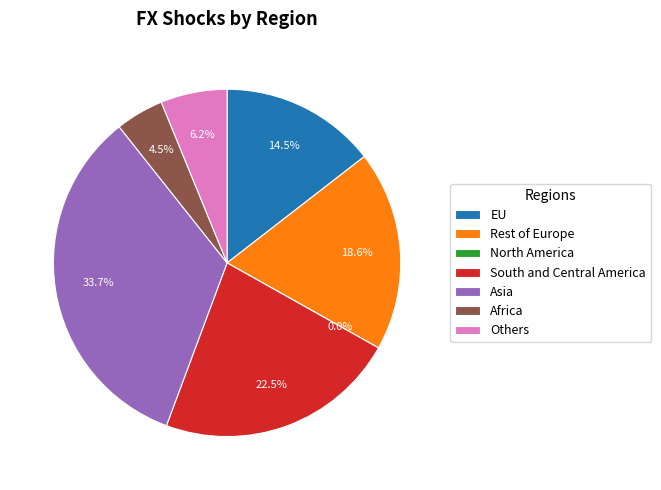

How many segments does this pie chart have?

7